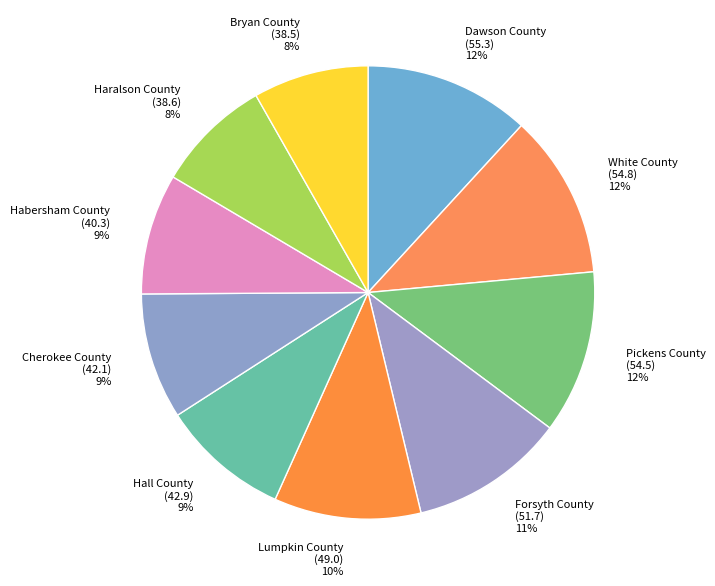

What percentage is the Cherokee County (42.1) 9% slice, to the nearest percent?

9%